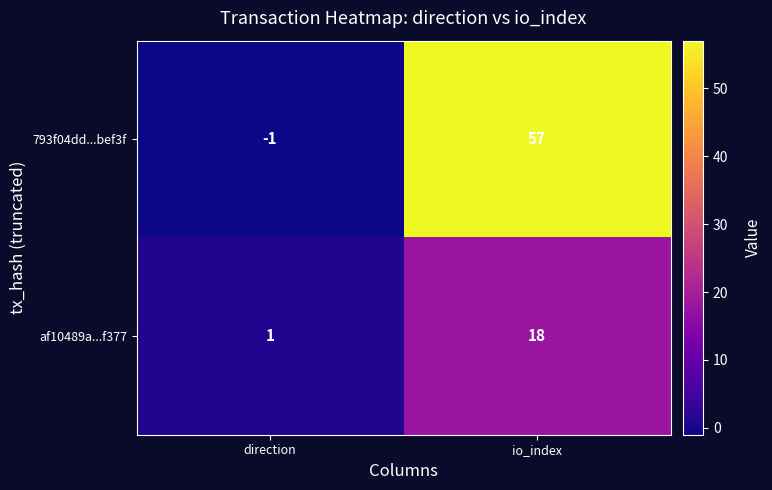

Rank the series by their average value, from highest to lowest.

793f04dd...bef3f, af10489a...f377